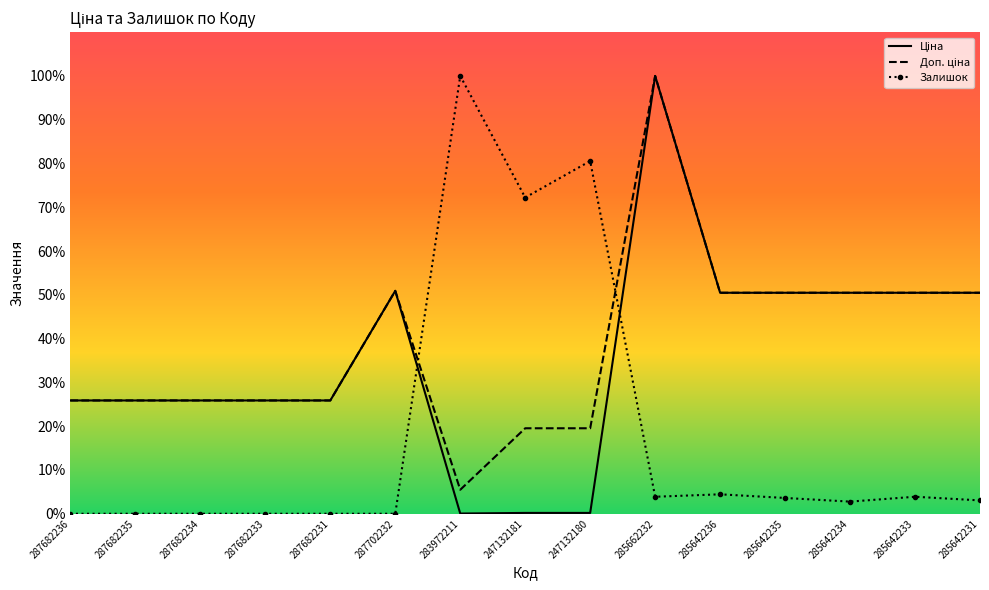

The value of Залишок at 287682231 is 49.5. True or false?

False